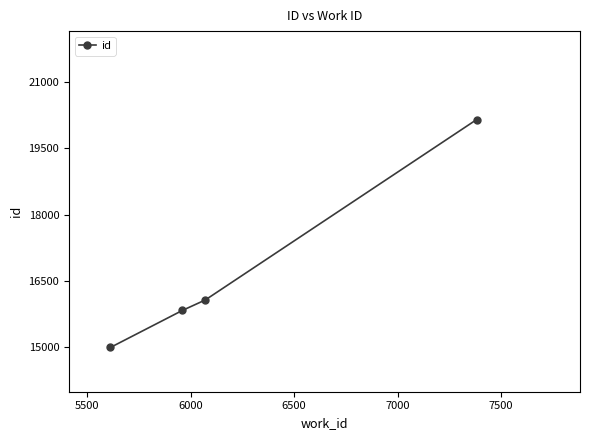

What is the difference between the maximum and minimum values?

5148